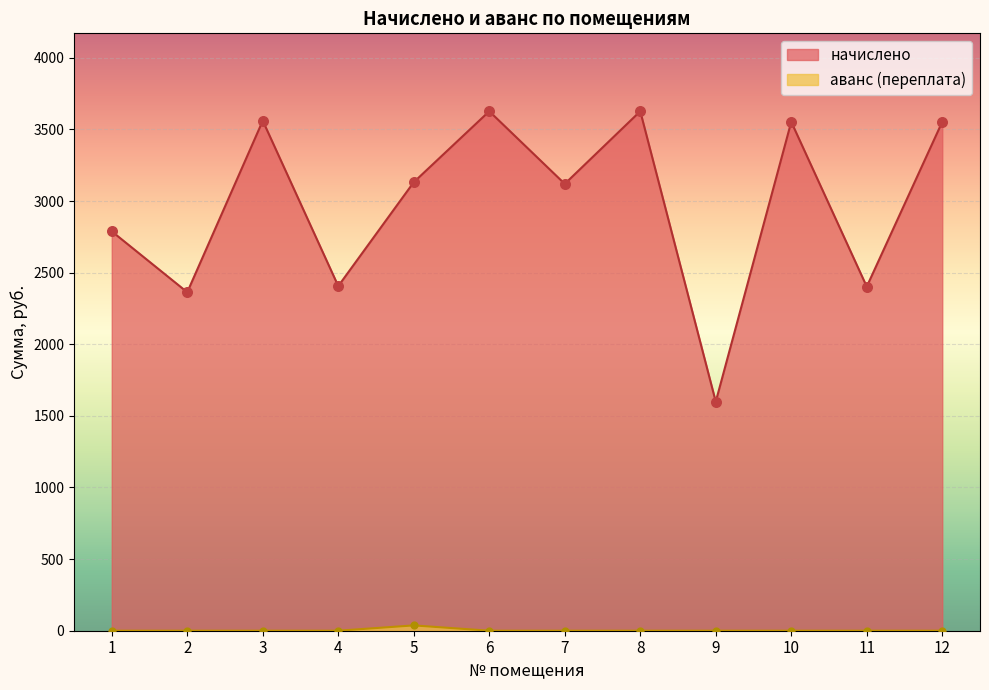

Which series has the largest Y range (max minus min)?

начислено